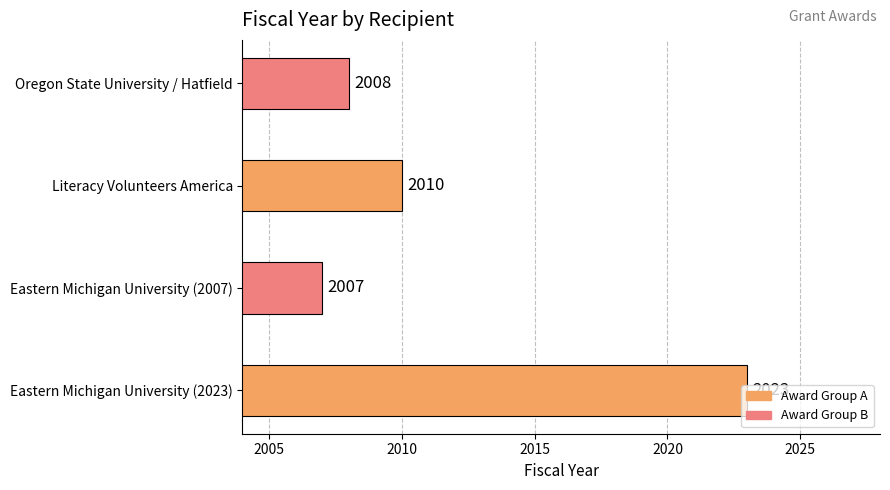

What is the approximate value at Literacy Volunteers America, to the nearest 10?

2010